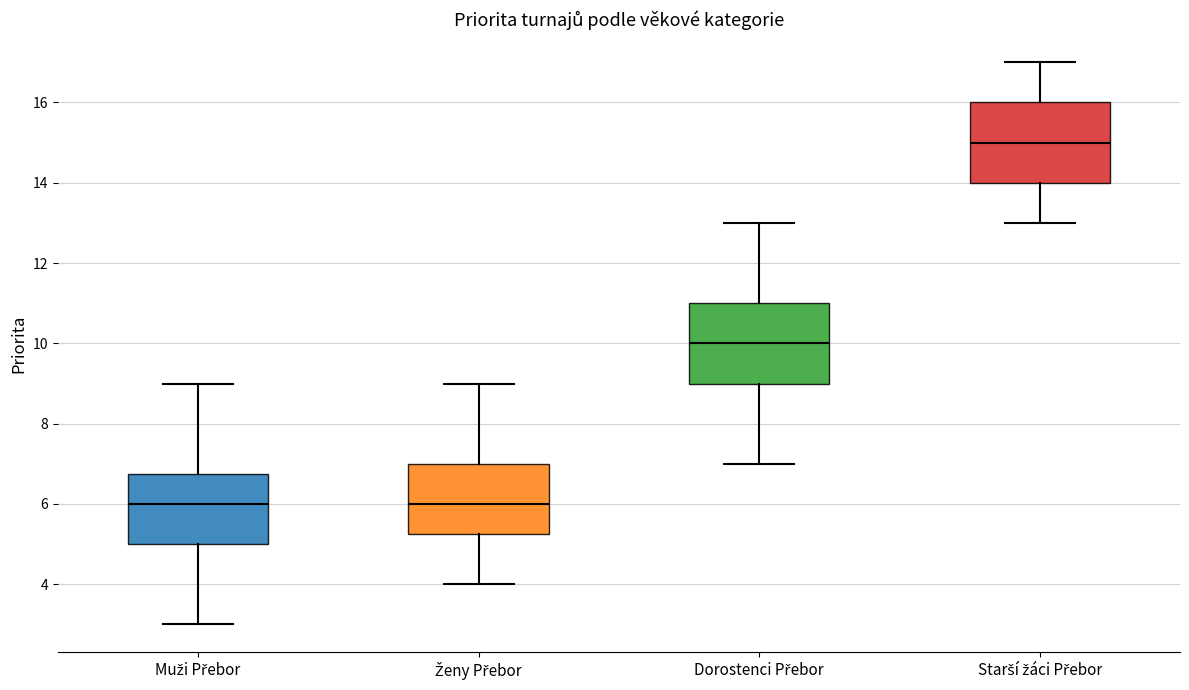

Reading left to right, transcribe this box plot: for each box, give where its median line is, the range the box spans, and where its two whiskers end, as read against the y-axis. The values are not printed on the chart, so give them approximately, as read against the axis.

Muži Přebor: median 6.0, box 5.0 to 6.8, whiskers 3.0 to 9.0
Ženy Přebor: median 6.0, box 5.2 to 7.0, whiskers 4.0 to 9.0
Dorostenci Přebor: median 10.0, box 9.0 to 11.0, whiskers 7.0 to 13.0
Starší žáci Přebor: median 15.0, box 14.0 to 16.0, whiskers 13.0 to 17.0